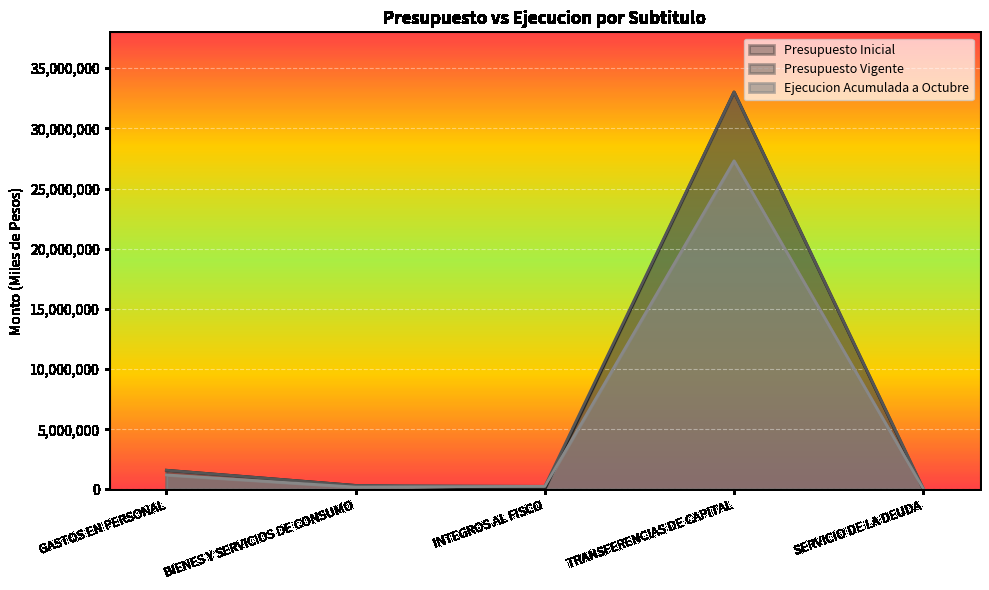

Which series has the largest range (max minus min)?

Presupuesto Inicial